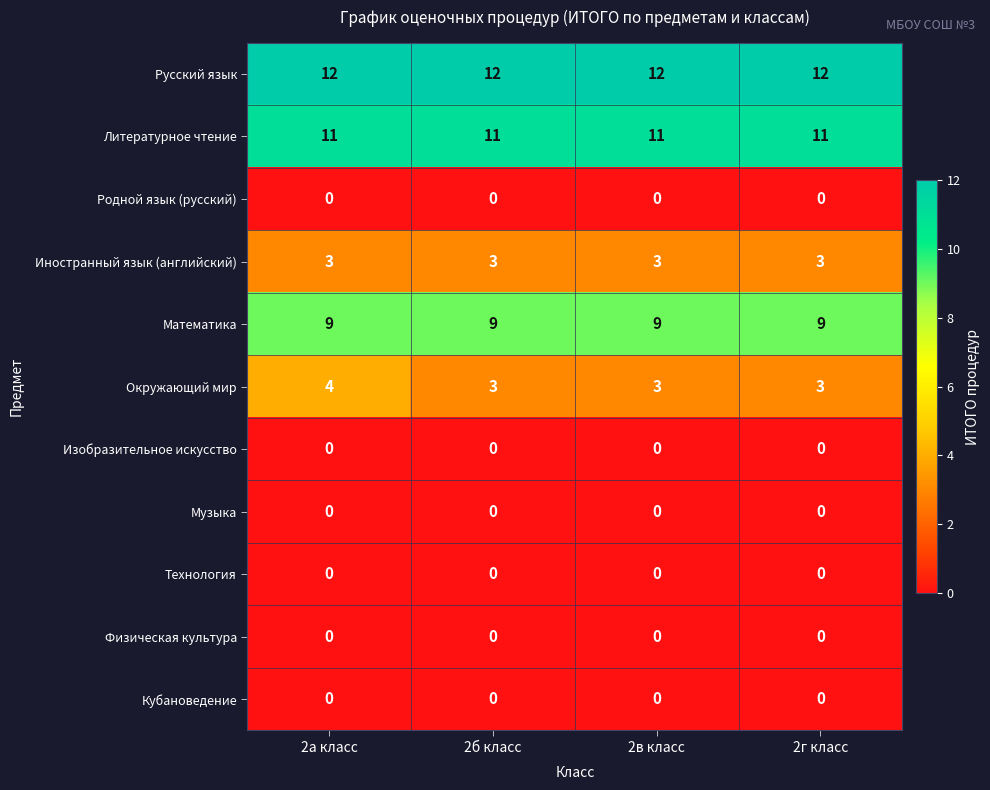

Which series changed the most between 2а класс and 2в класс?

Окружающий мир